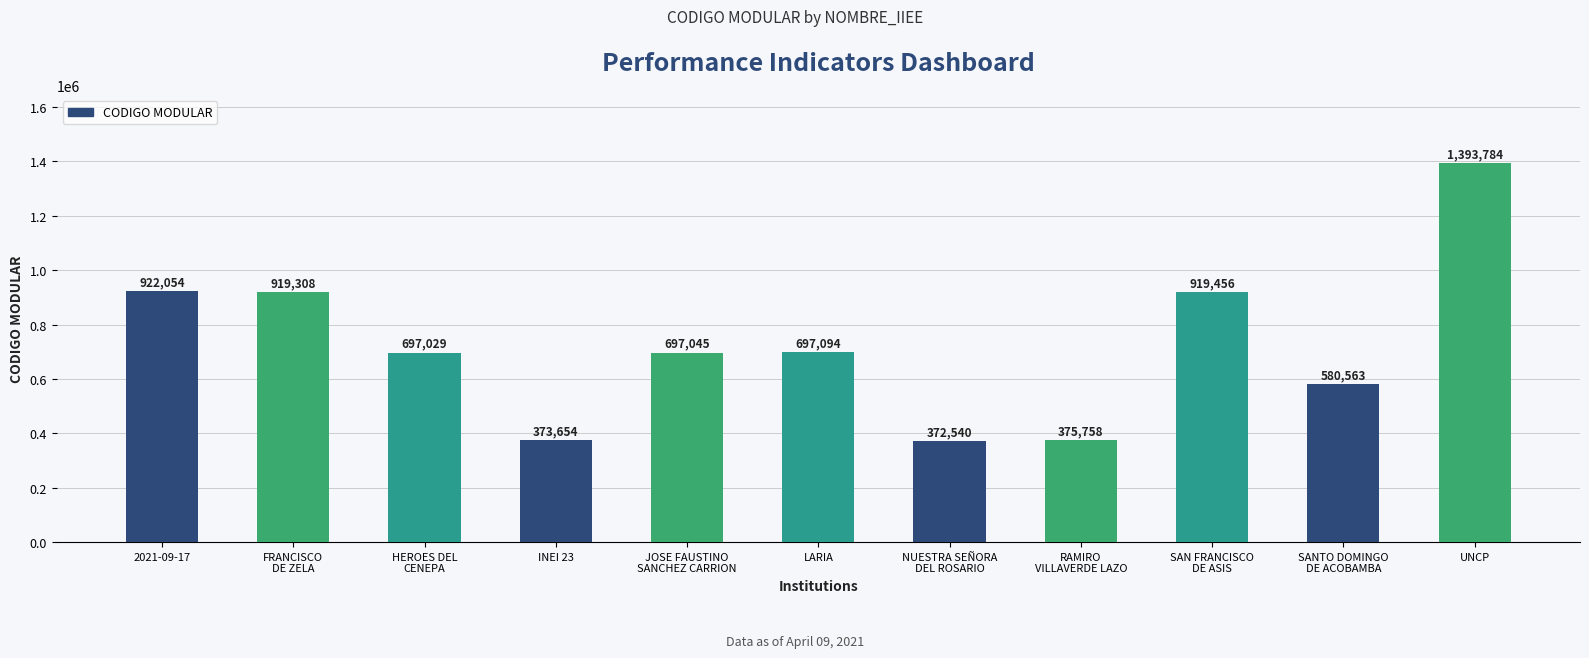

The chart shows a value of 311781 at HEROES DEL
CENEPA. True or false?

False